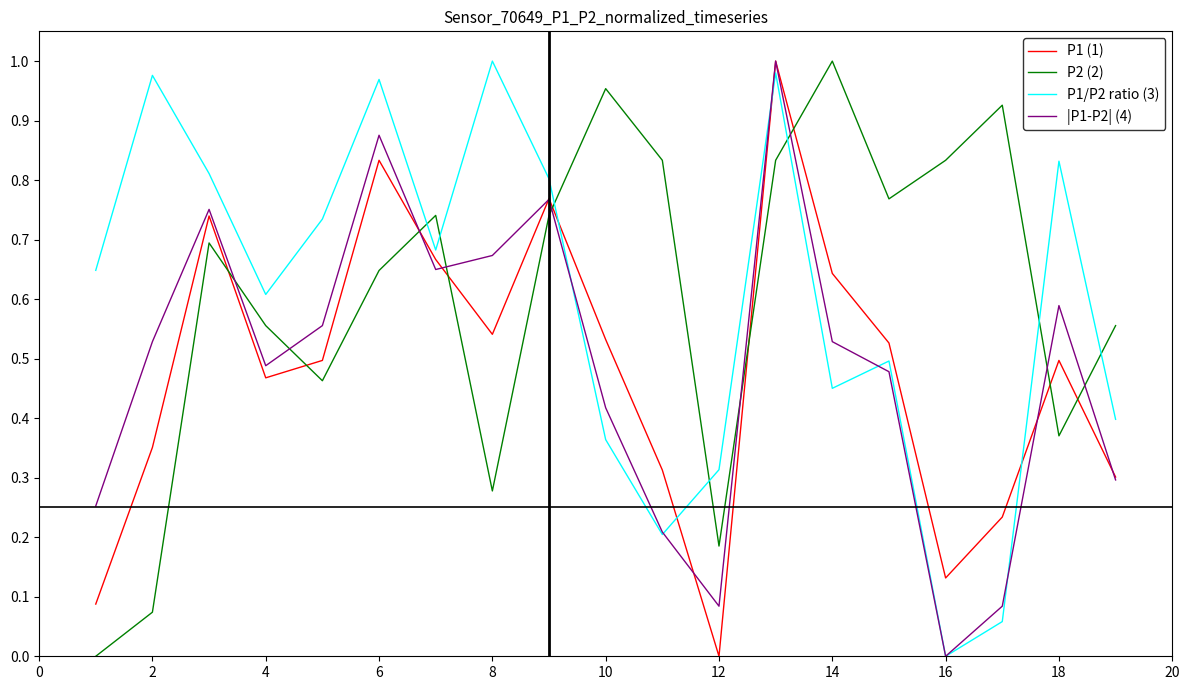

Which series ends up on top after the final intersection of |P1-P2| (4) and P2 (2)?

P2 (2)